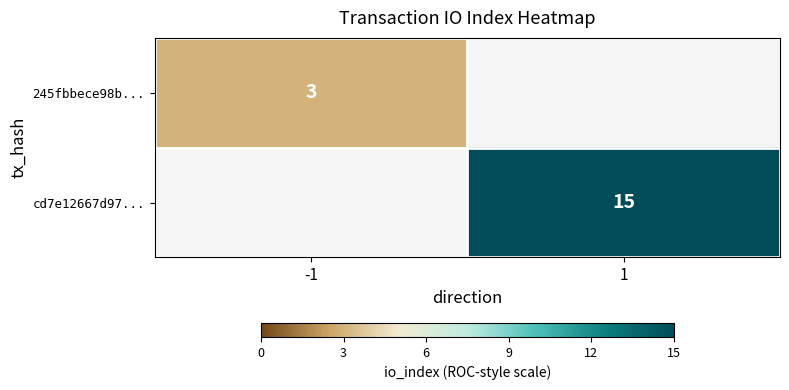

True or false: 245fbbece98b... has a value of 5 at -1.

False